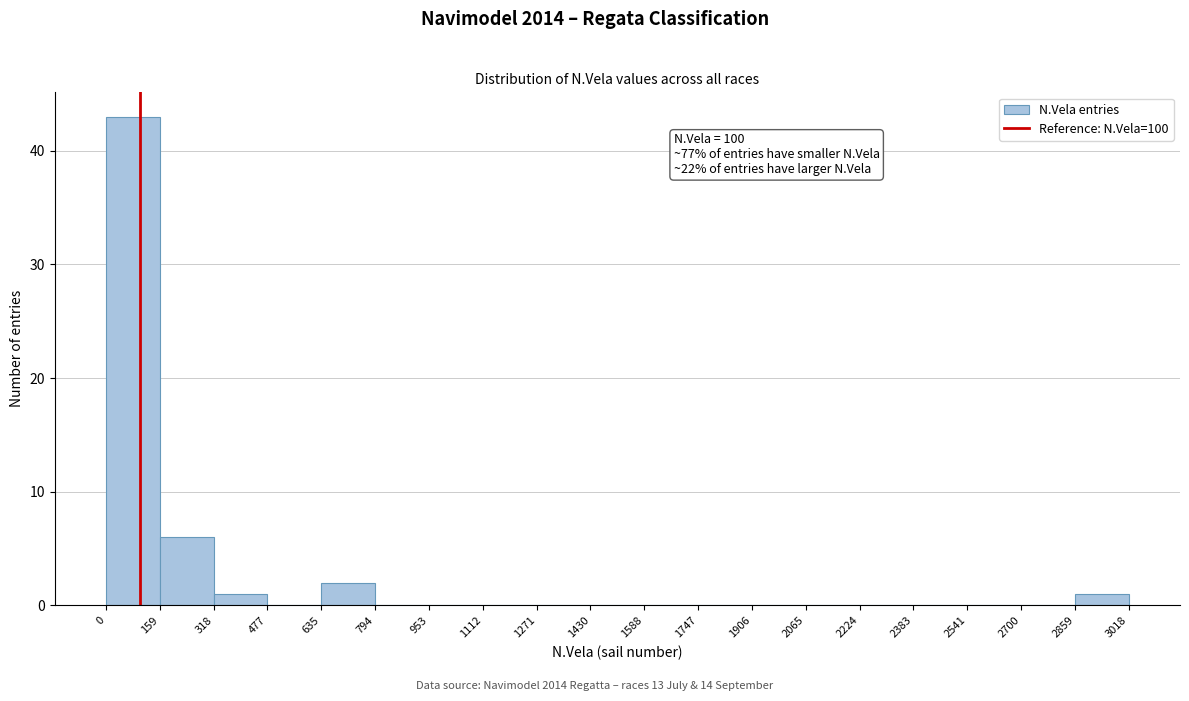

Over which range of the x-axis is the bar tallest?

0 to 159